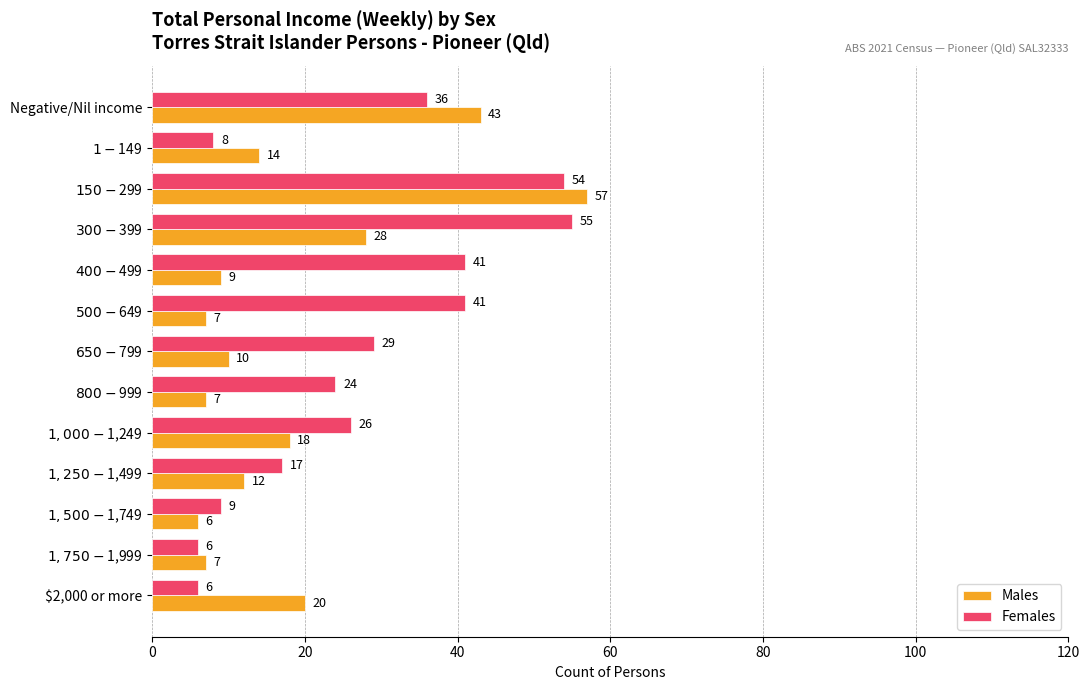

At which category is the sum across all series the highest?

$150-$299